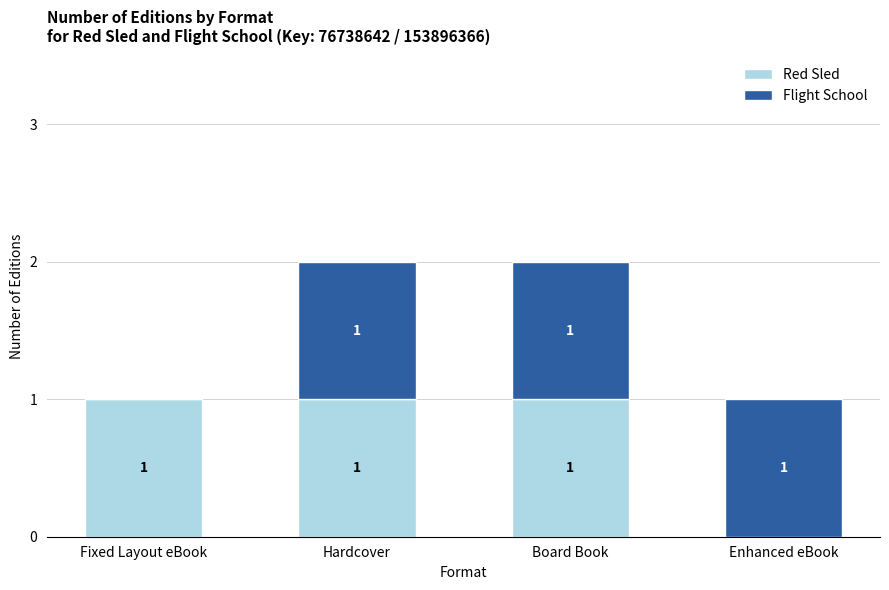

What are all the series names shown in the legend?

Red Sled, Flight School